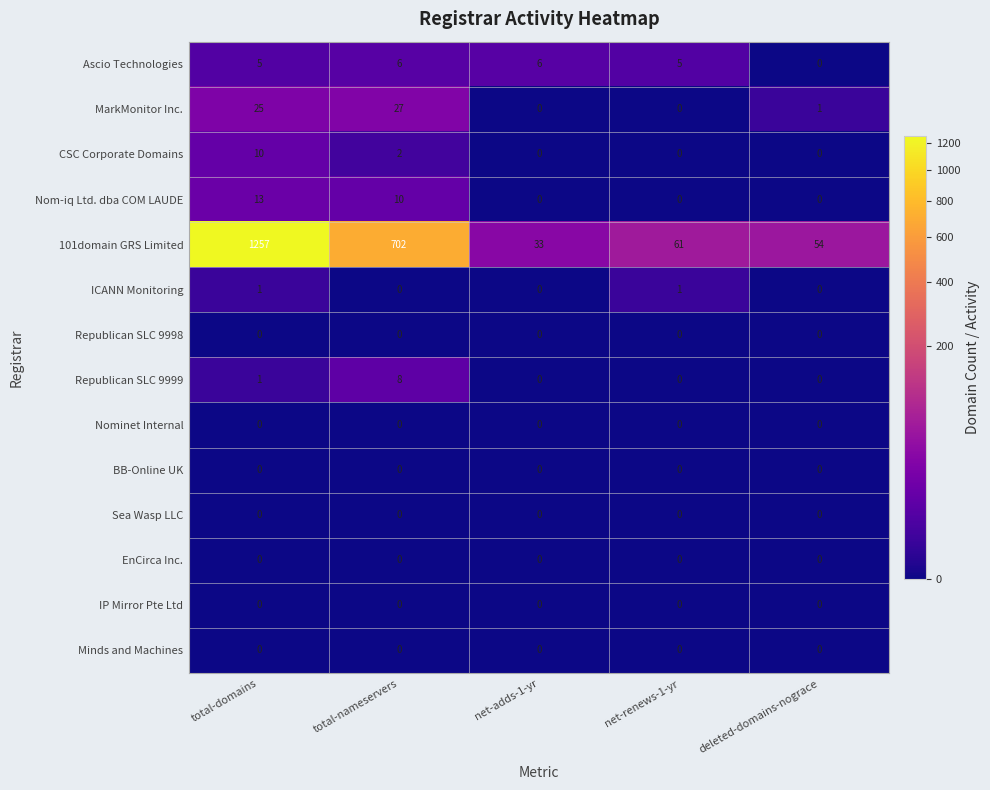

Which series has the widest spread of values?

101domain GRS Limited